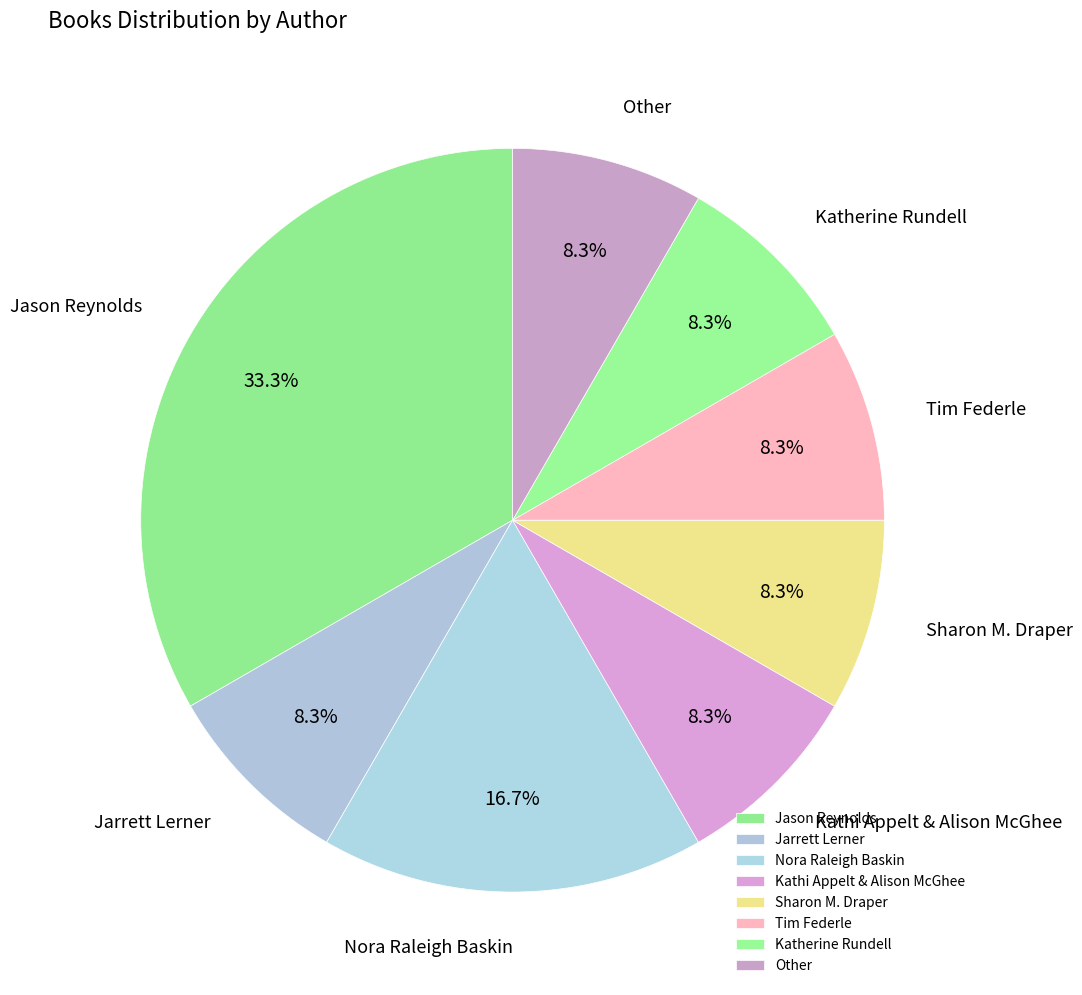

Which slice is the largest?

Jason Reynolds